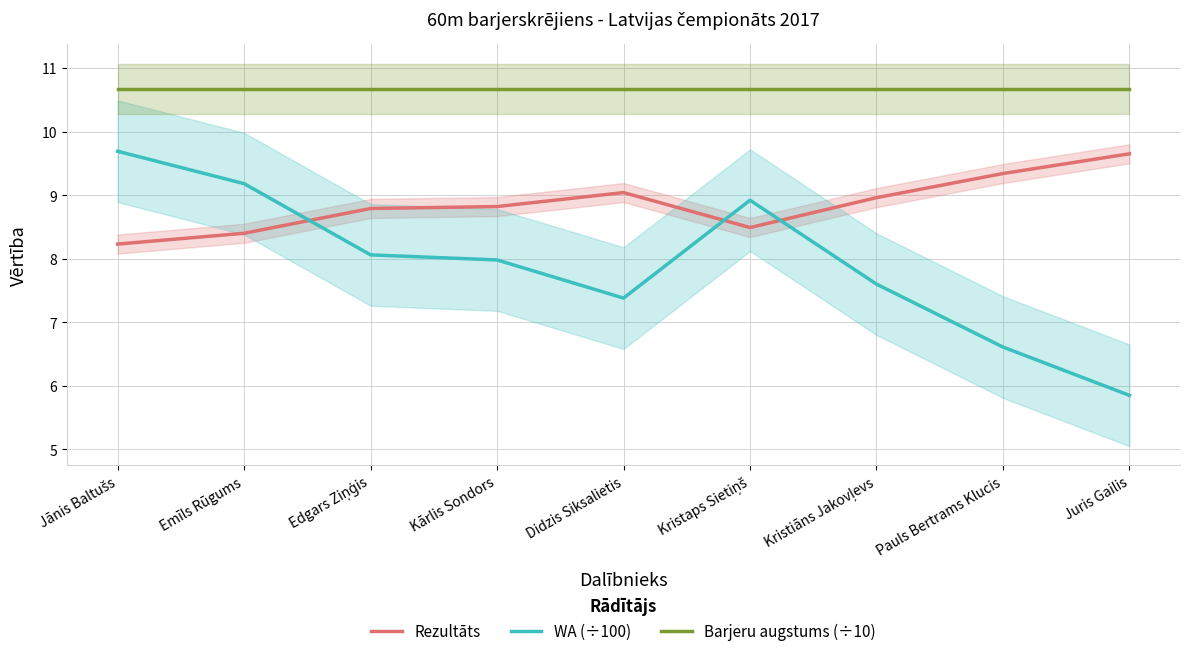

Which series has the largest total across all categories?

Barjeru augstums (÷10)